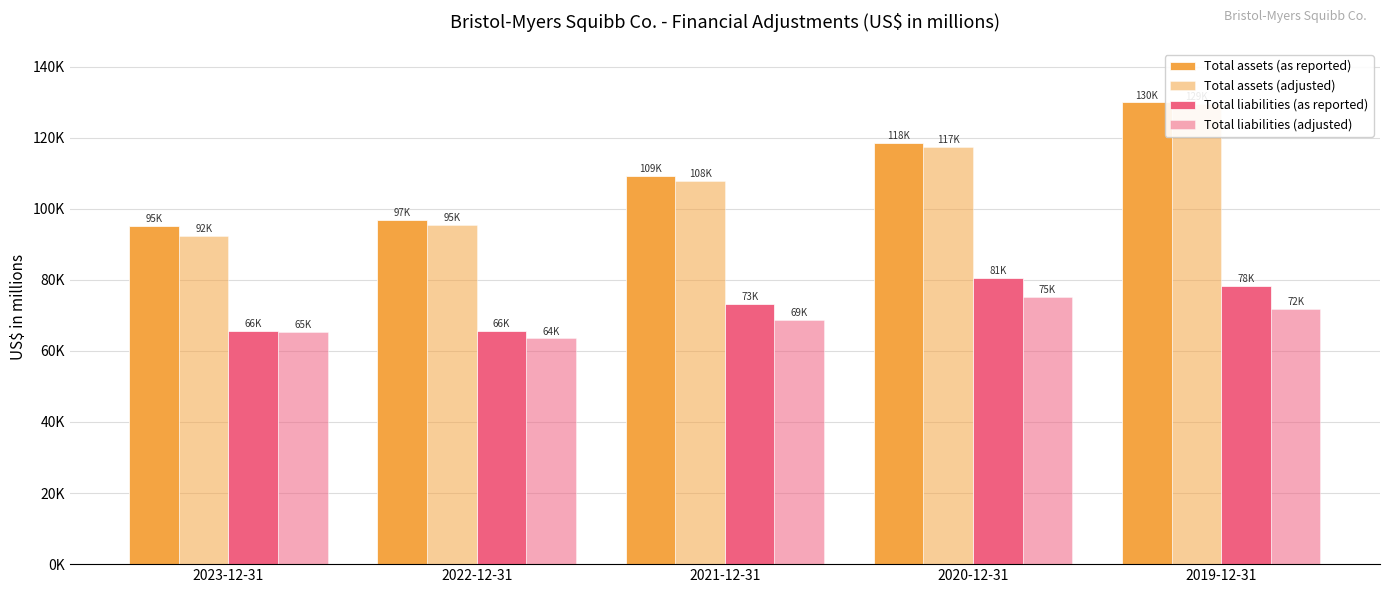

Which series has the largest total across all categories?

Total assets (as reported)